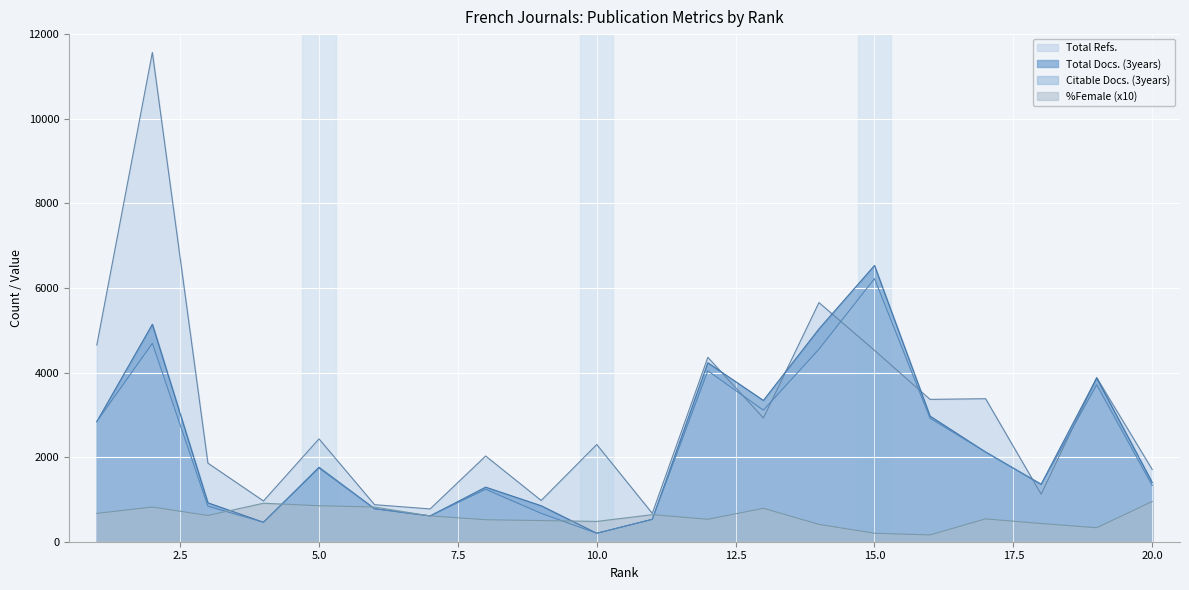

Where does the Total Refs. series first go above 2431?

1